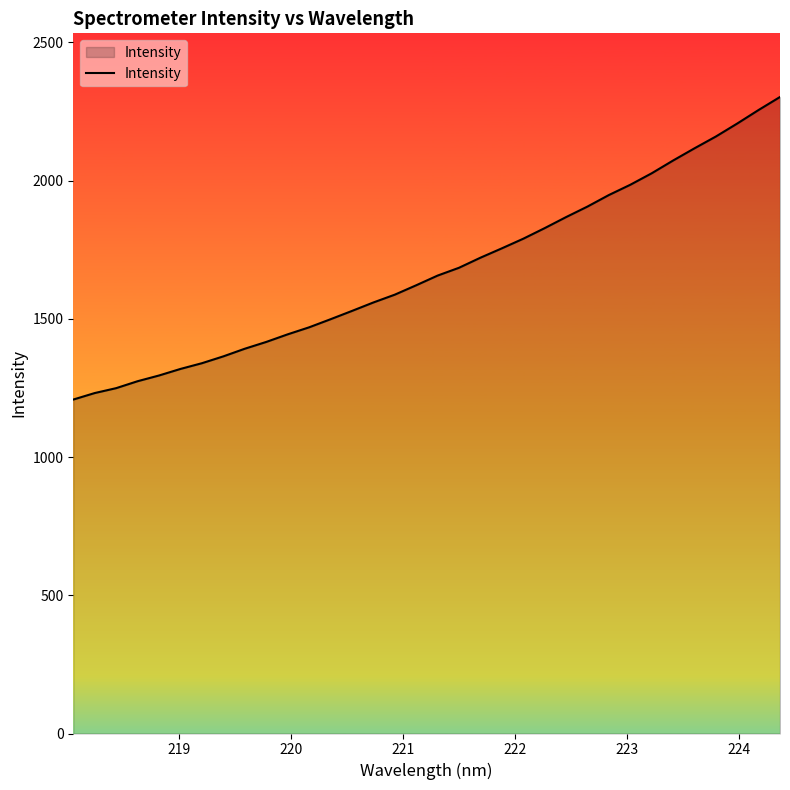

What is the average value?

1678.5